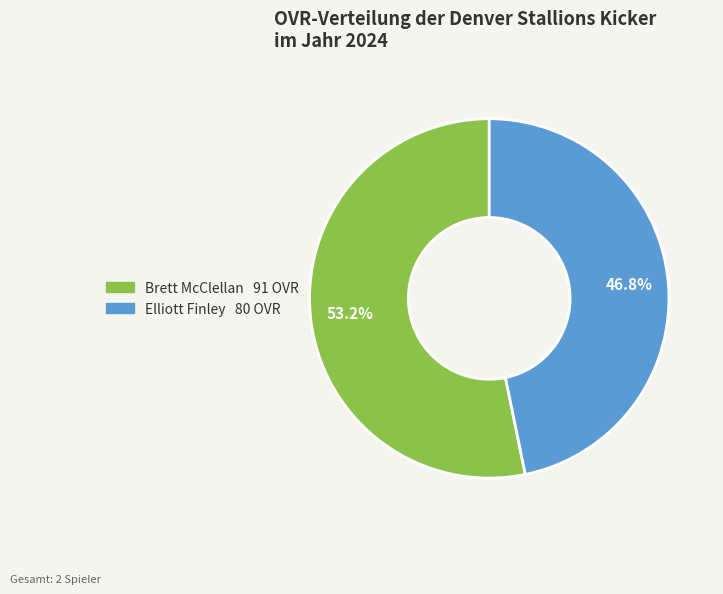

Count the number of slices in the pie.

2